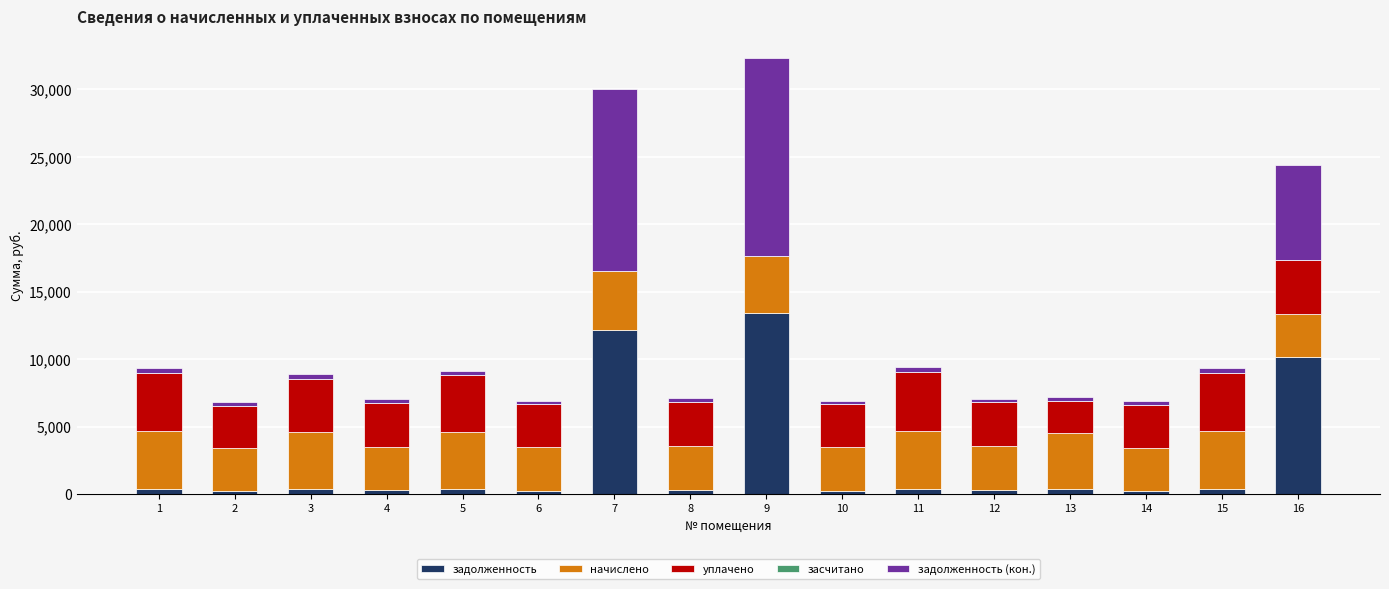

Count the number of data series in this chart.

4